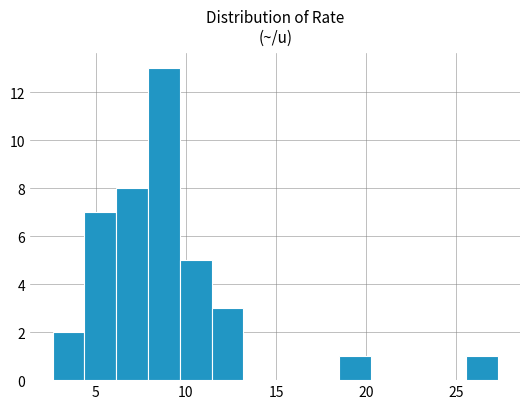

Around what value on the x-axis is the tallest bar? Give the approximate position of its centre, as read against the axis.

9.0